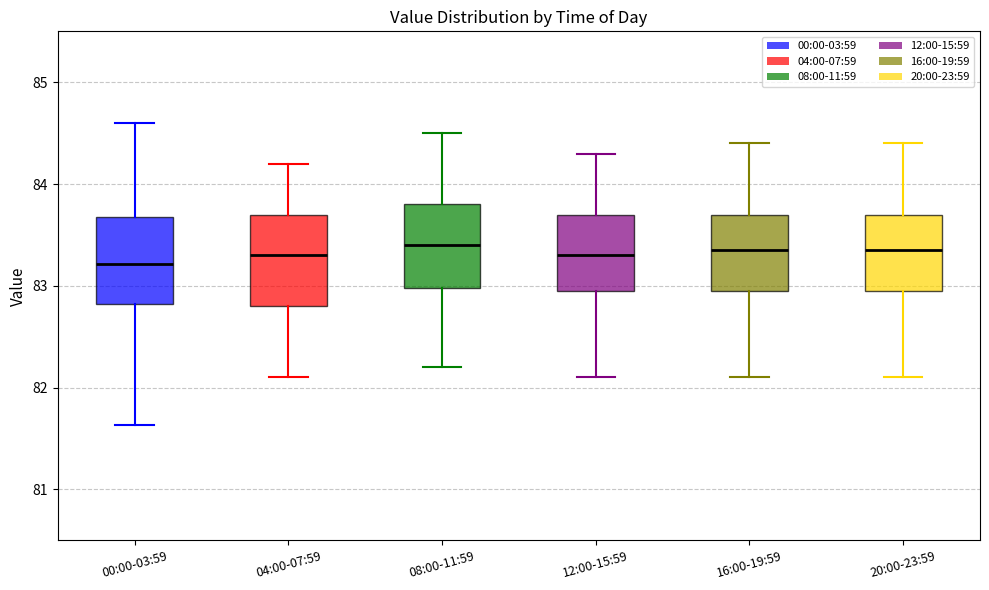

Reading left to right, read every box against the y-axis: the position of its median line, the range the box covers, and the ends of its whiskers. The values are not printed on the chart, so give them approximately, as read against the axis.

00:00-03:59: median 83.2, box 82.8 to 83.7, whiskers 81.6 to 84.6
04:00-07:59: median 83.3, box 82.8 to 83.7, whiskers 82.1 to 84.2
08:00-11:59: median 83.4, box 83.0 to 83.8, whiskers 82.2 to 84.5
12:00-15:59: median 83.3, box 83.0 to 83.7, whiskers 82.1 to 84.3
16:00-19:59: median 83.4, box 83.0 to 83.7, whiskers 82.1 to 84.4
20:00-23:59: median 83.4, box 83.0 to 83.7, whiskers 82.1 to 84.4